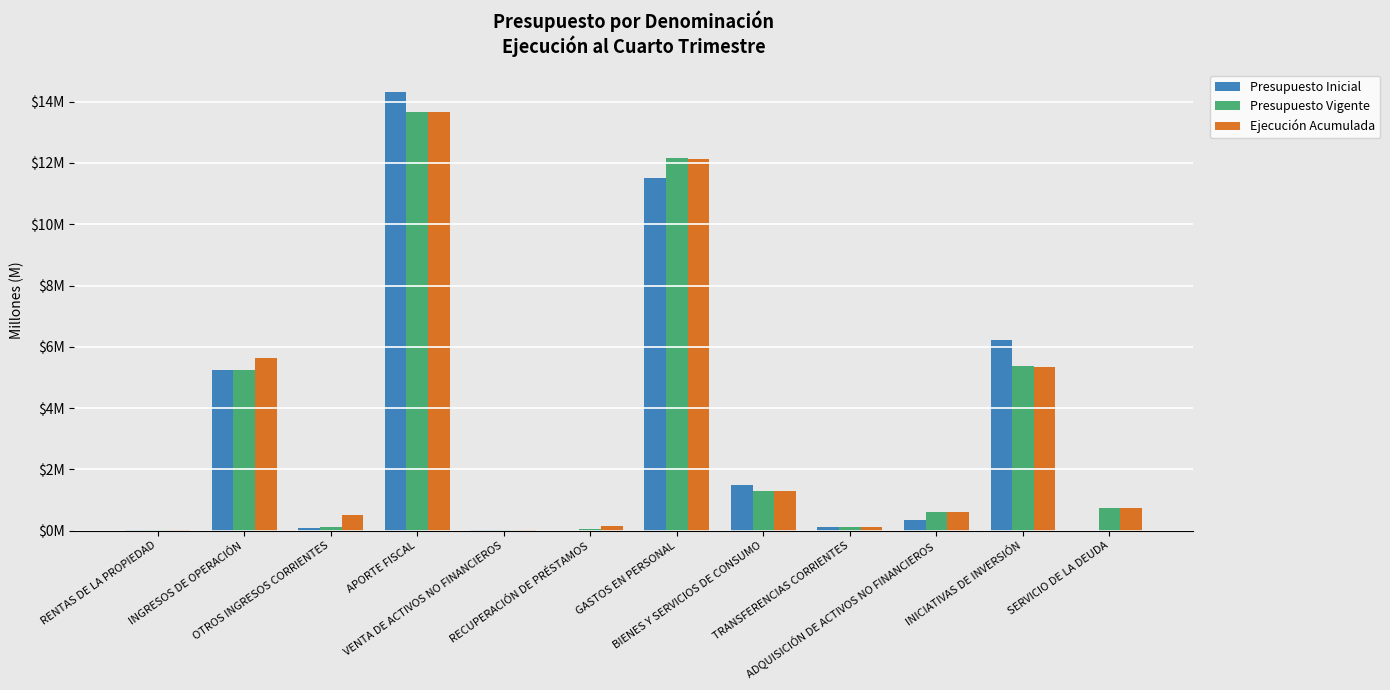

What are all the series names shown in the legend?

Presupuesto Inicial, Presupuesto Vigente, Ejecución Acumulada